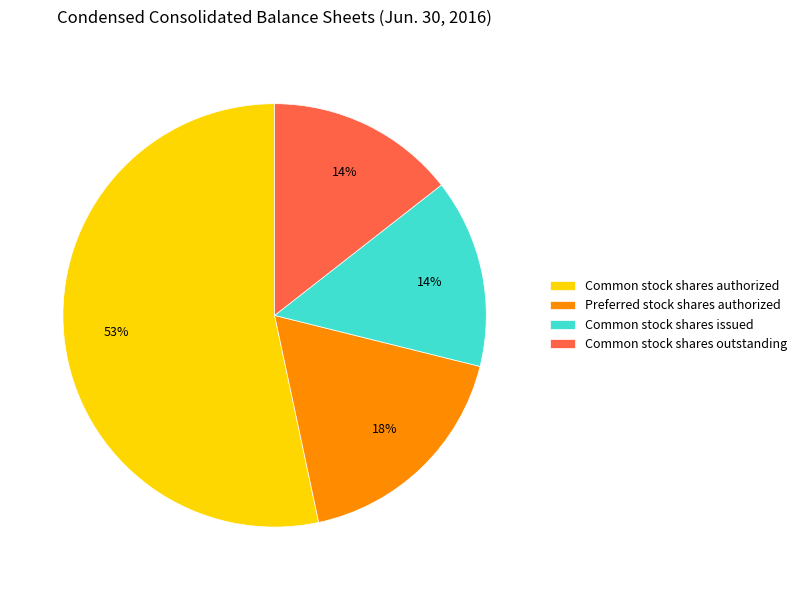

Is the sum of Common stock shares authorized and Preferred stock shares authorized greater than half?

Yes